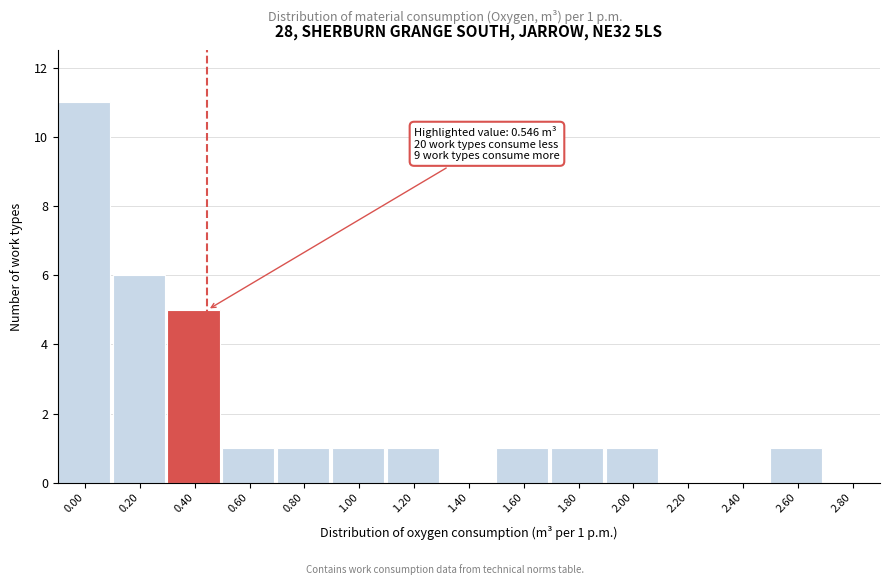

Reading left to right, list all the values displayed in this chart.

0.00=11	0.20=6	0.40=5	0.60=1	0.80=1	1.00=1	1.20=1	1.40=0	1.60=1	1.80=1	2.00=1	2.20=0	2.40=0	2.60=1	2.80=0